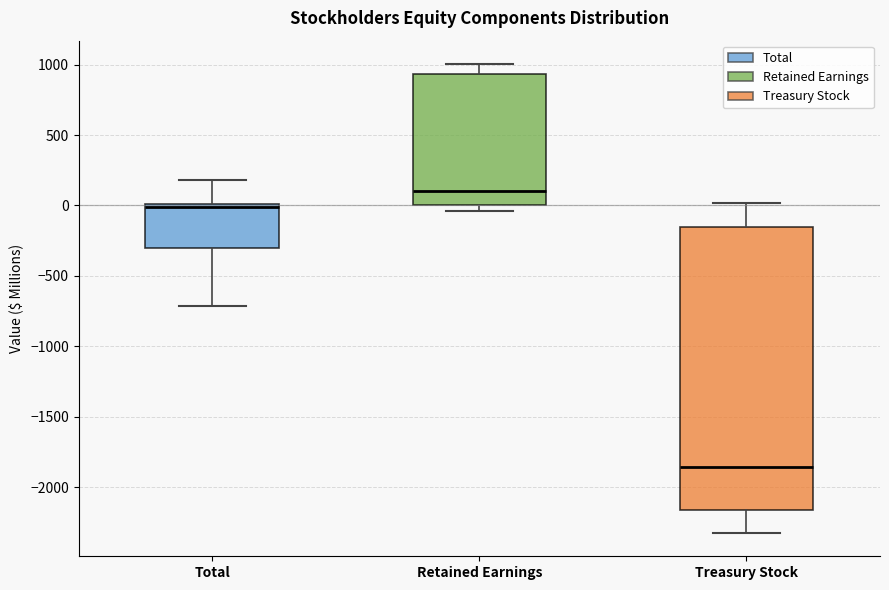

Which box has the lowest median line?

Treasury Stock